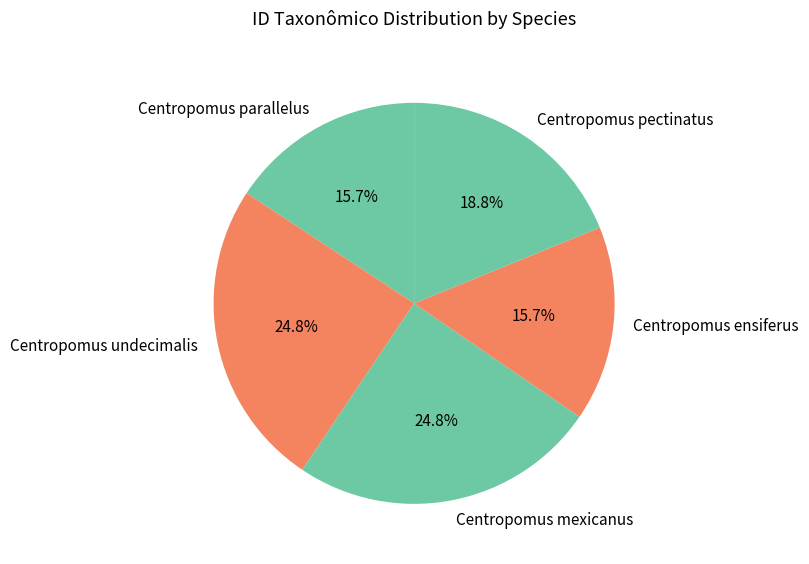

To the nearest percent, what is the average slice percentage?

20%